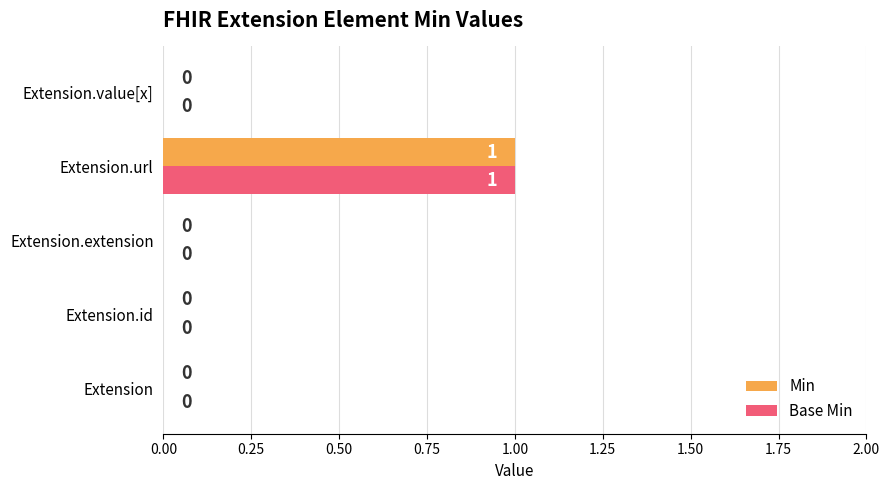

How many Base Min values are between 0 and 1?

5